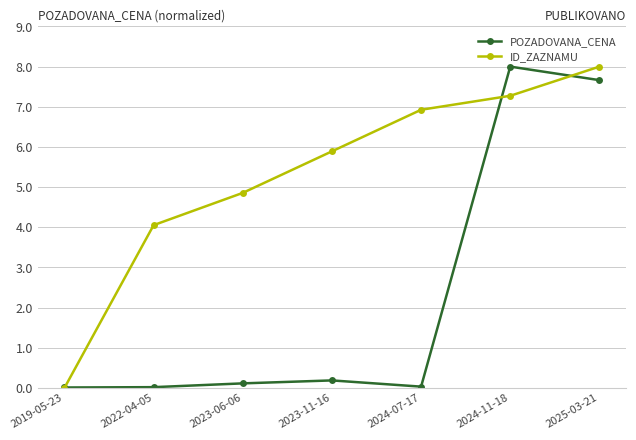

True or false: ID_ZAZNAMU has more than 0 interior local peaks.

False